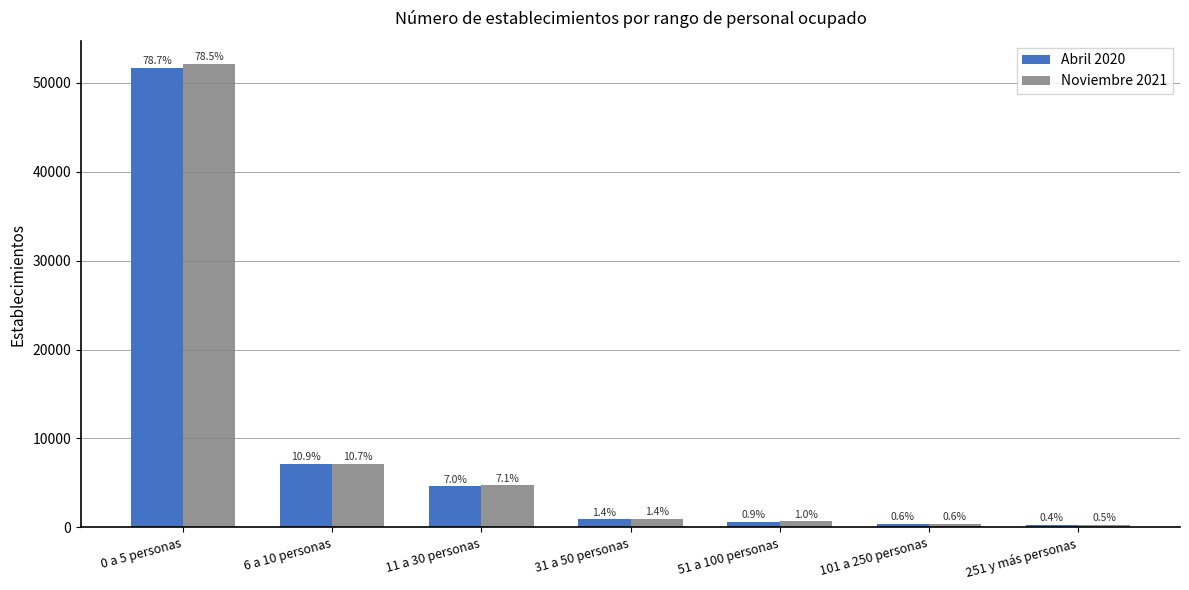

What are all the series names shown in the legend?

Abril 2020, Noviembre 2021